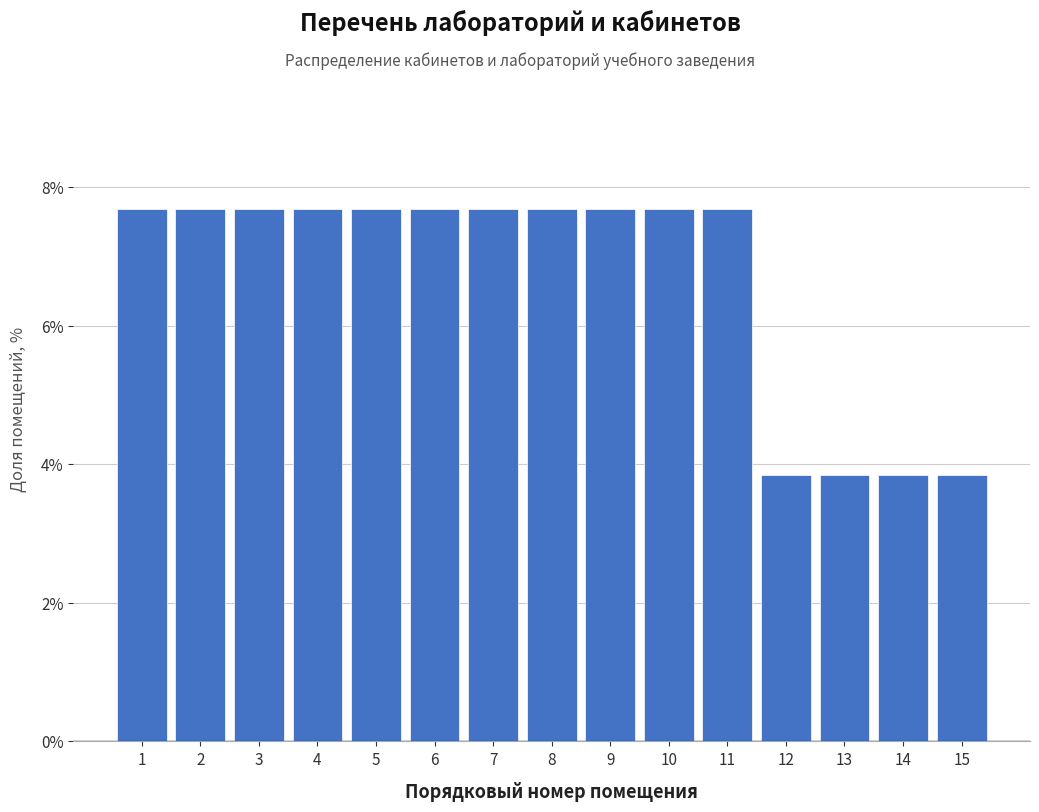

Reading right to left, list all the values displayed in this chart.

3.8	3.8	3.8	3.8	7.7	7.7	7.7	7.7	7.7	7.7	7.7	7.7	7.7	7.7	7.7